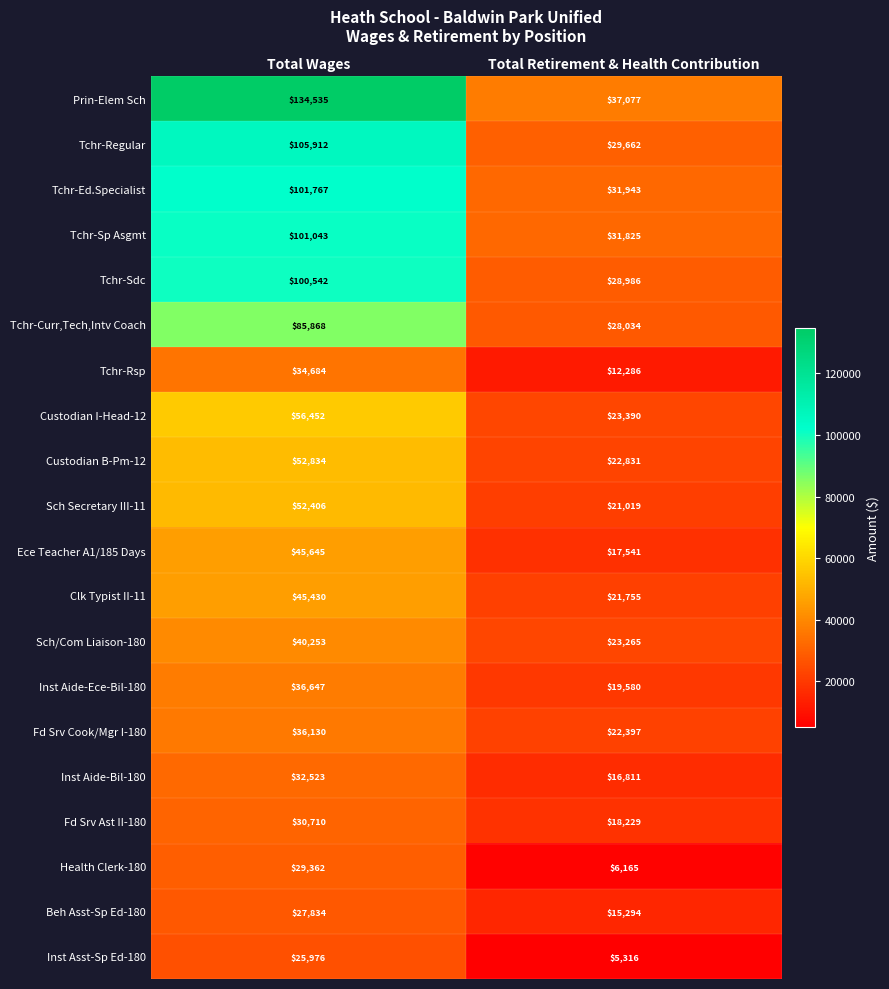

At which category does the chart reach its minimum across all series?

Total Retirement & Health Contribution